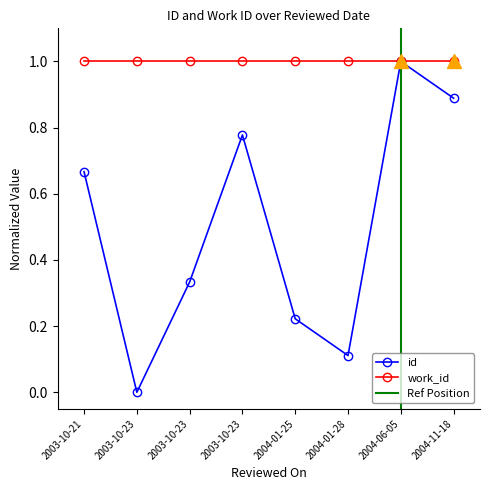

True or false: there are more than 0 points higher than both neighbors.

True